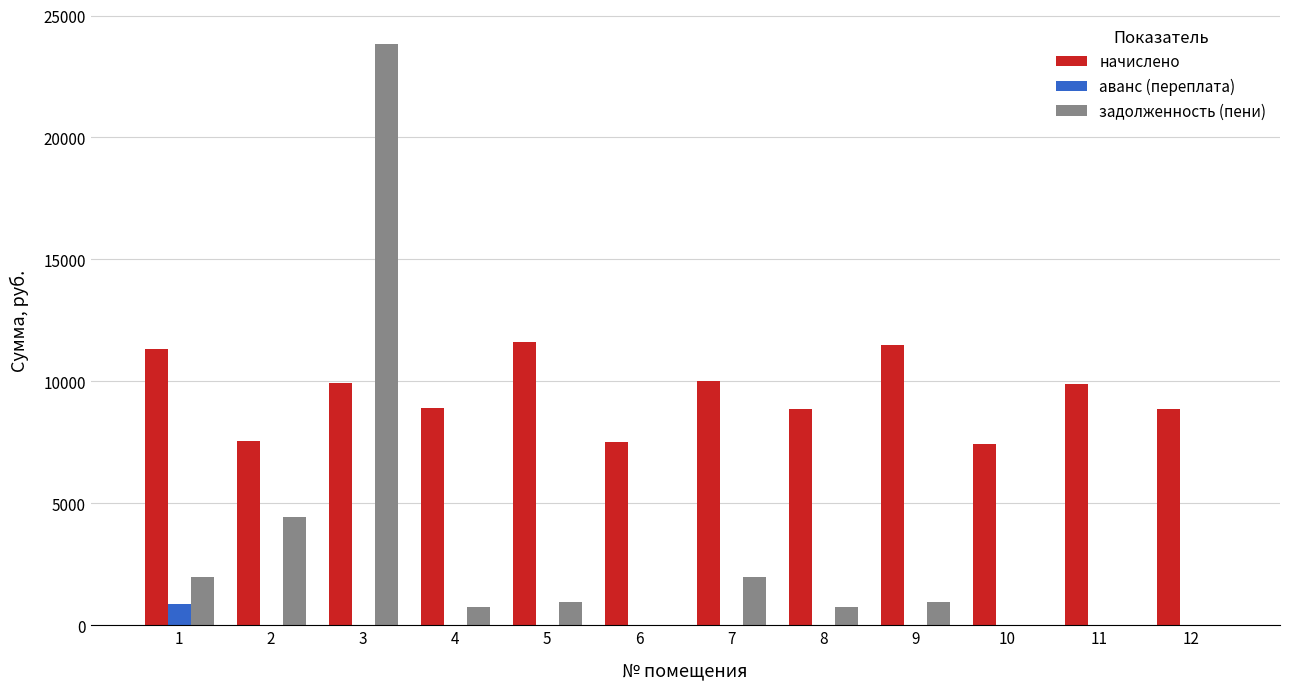

How many series are shown in this chart?

3